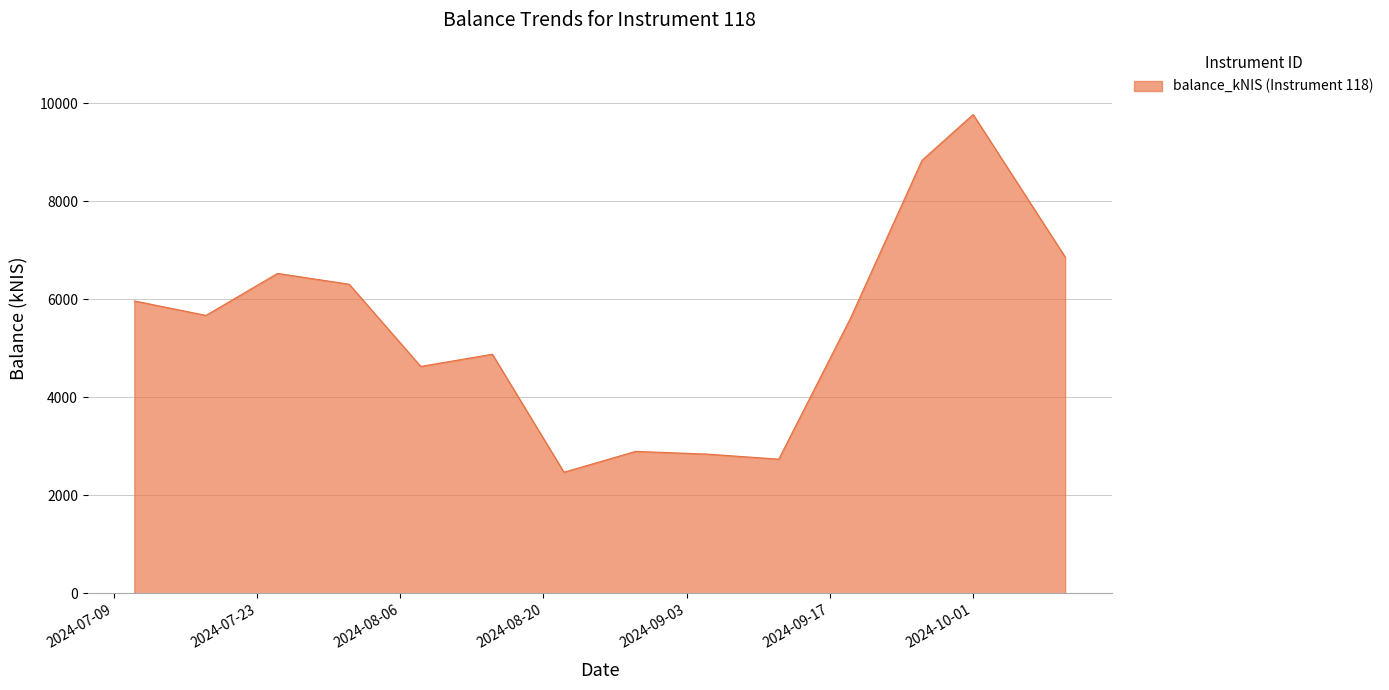

What is the difference between the maximum and minimum values?

7299.1